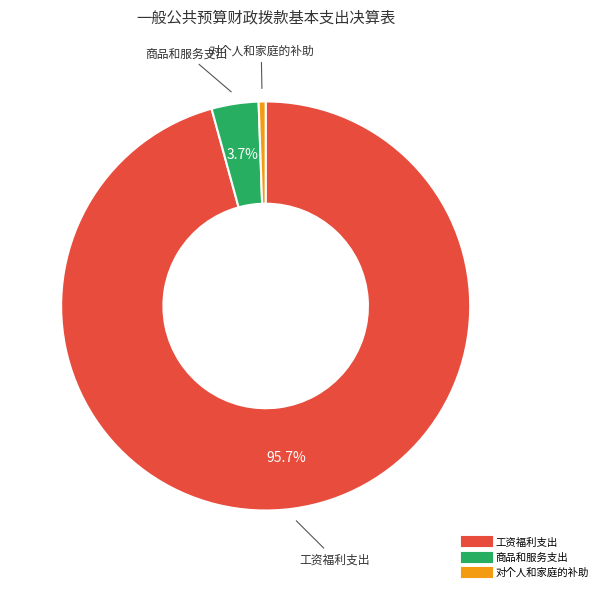

Is there a majority slice in this chart?

Yes